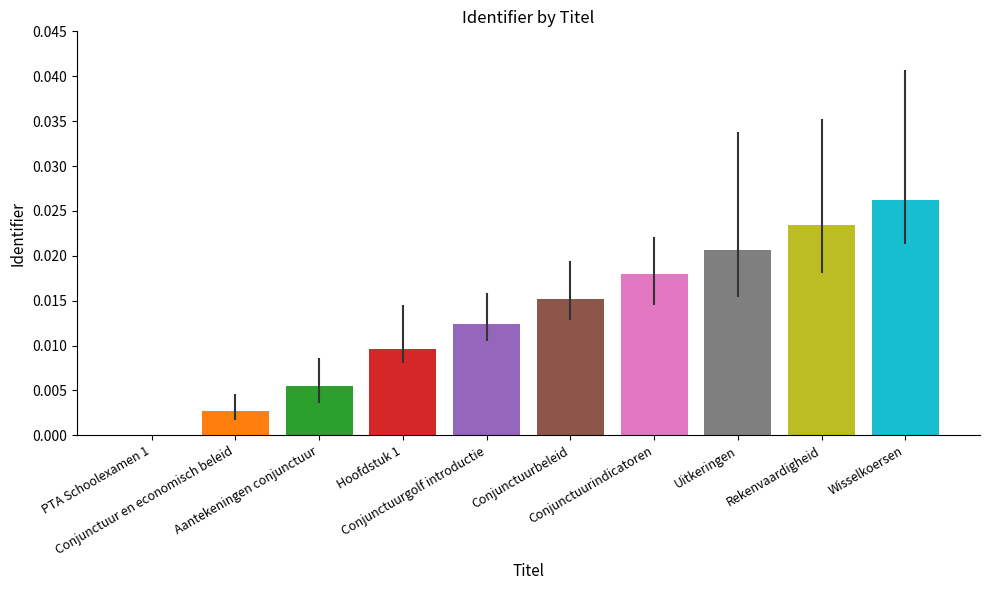

Reading left to right, transcribe all the data shown in this chart.

PTA Schoolexamen 1=0.0	Conjunctuur en economisch beleid=0.0	Aantekeningen conjunctuur=0.0	Hoofdstuk 1=0.0	Conjunctuurgolf introductie=0.0	Conjunctuurbeleid=0.0	Conjunctuurindicatoren=0.0	Uitkeringen=0.0	Rekenvaardigheid=0.0	Wisselkoersen=0.0